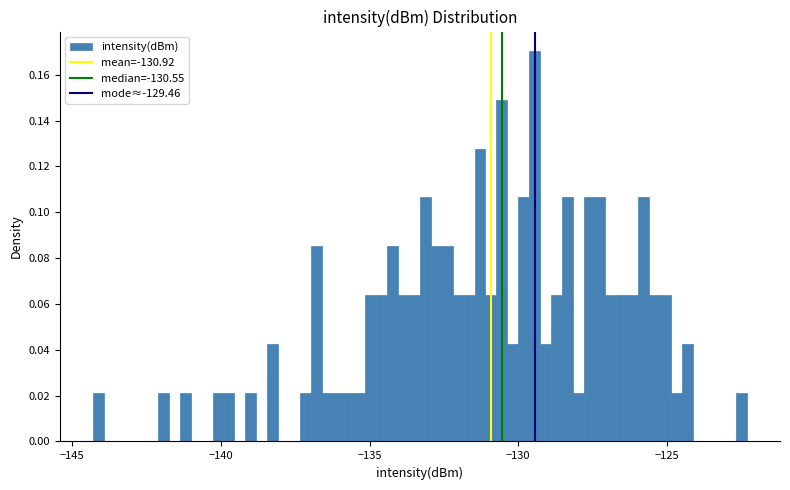

Around what value on the x-axis is the tallest bar? Give the approximate position of its centre, as read against the axis.

-129.5